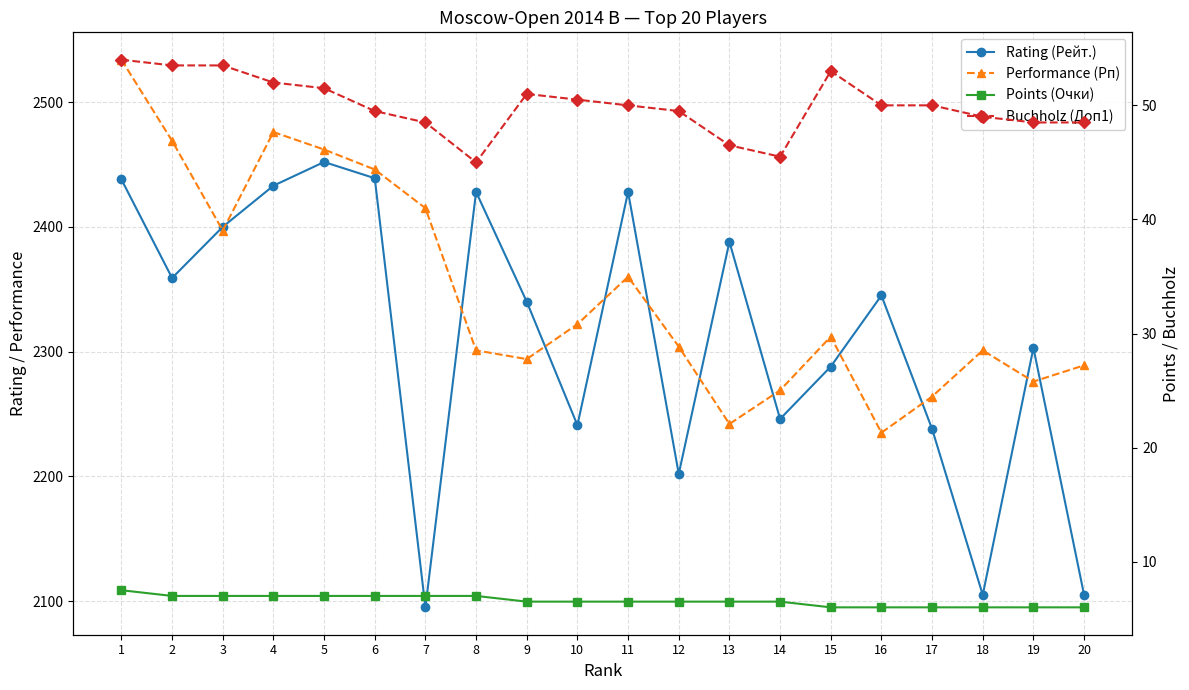

Is this an area chart (filled region under the line)?

No